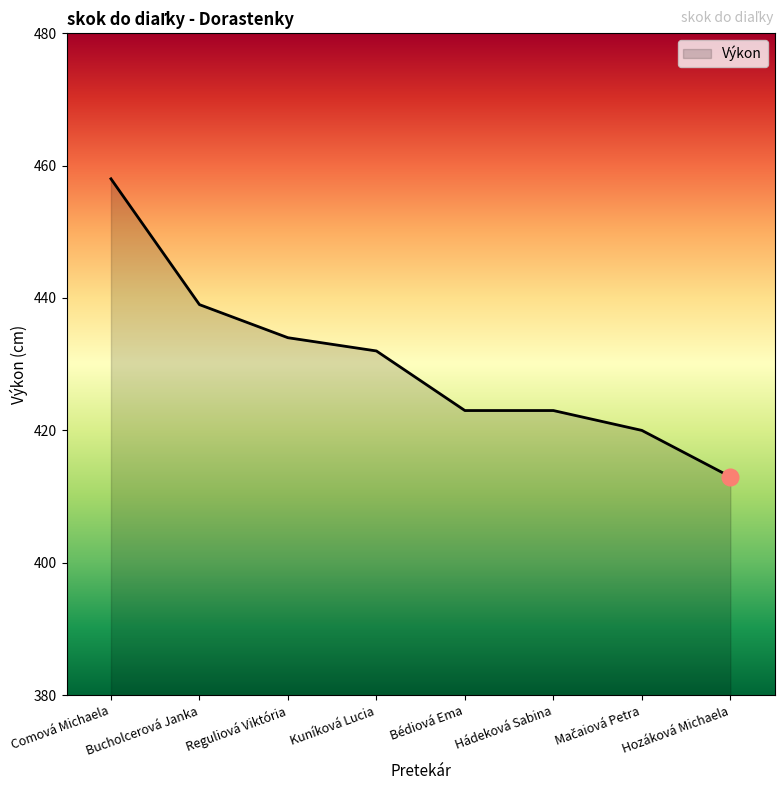

Which has a higher value, Comová Michaela or Hozáková Michaela?

Comová Michaela